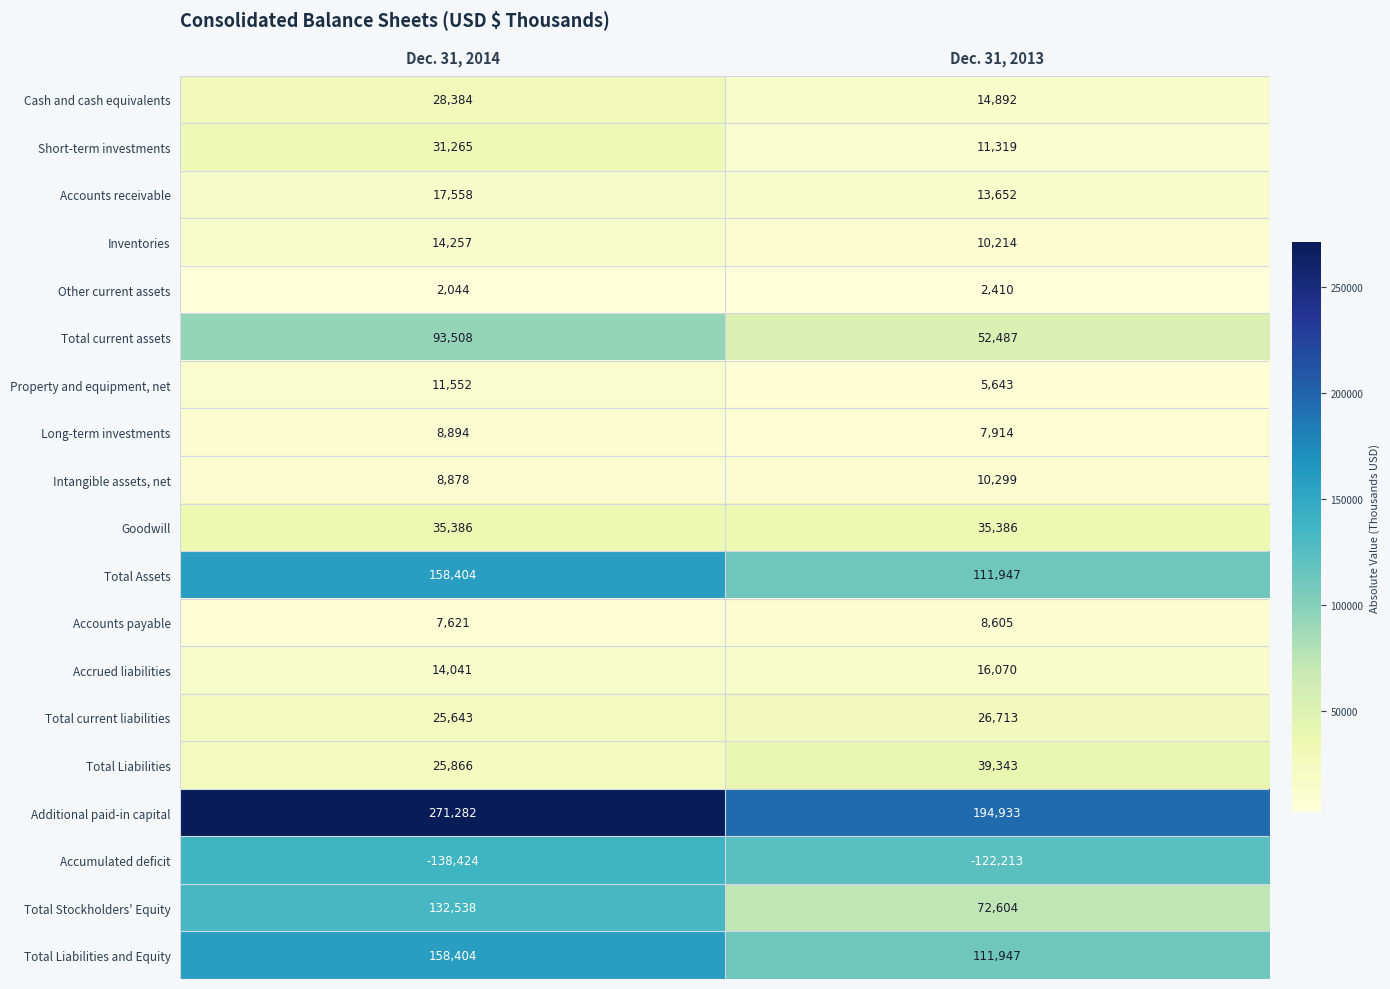

List the labels in order of Total Assets value, smallest first.

Dec. 31, 2013, Dec. 31, 2014